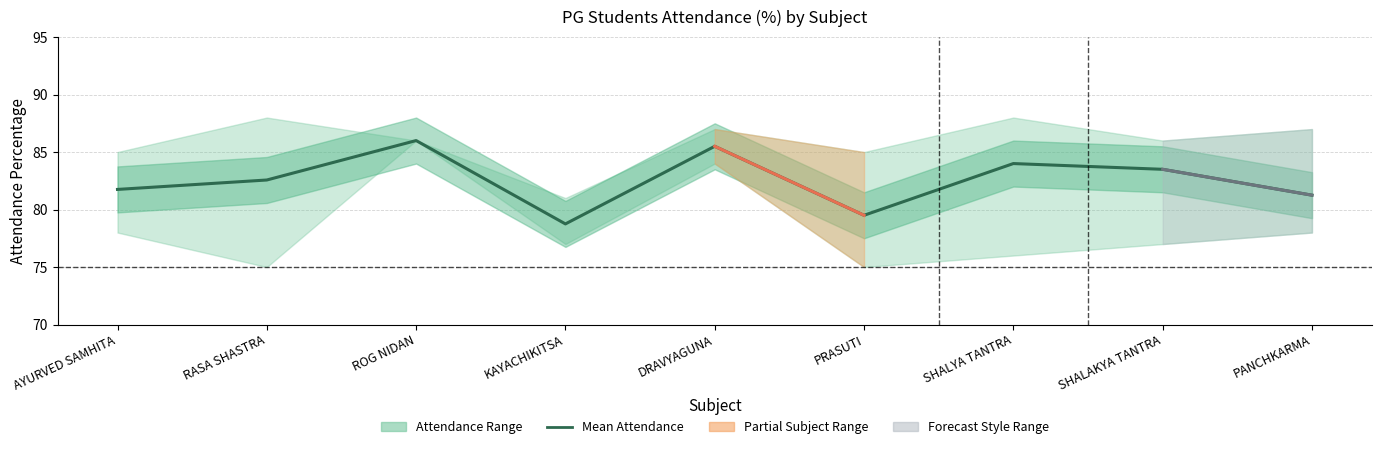

How many values exceed 82?

5